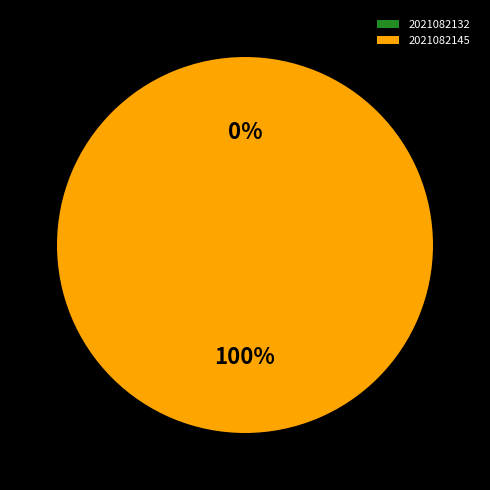

To the nearest percent, what is the difference between the 2021082145 and 2021082132 slice percentages?

100%